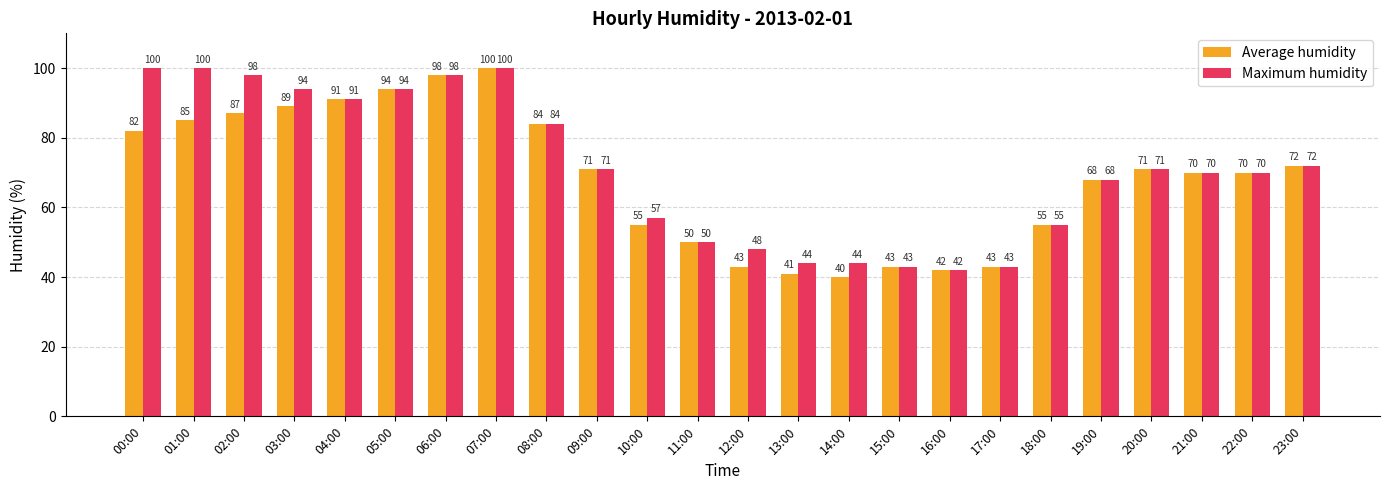

What is the sum of all Maximum humidity values?

1707